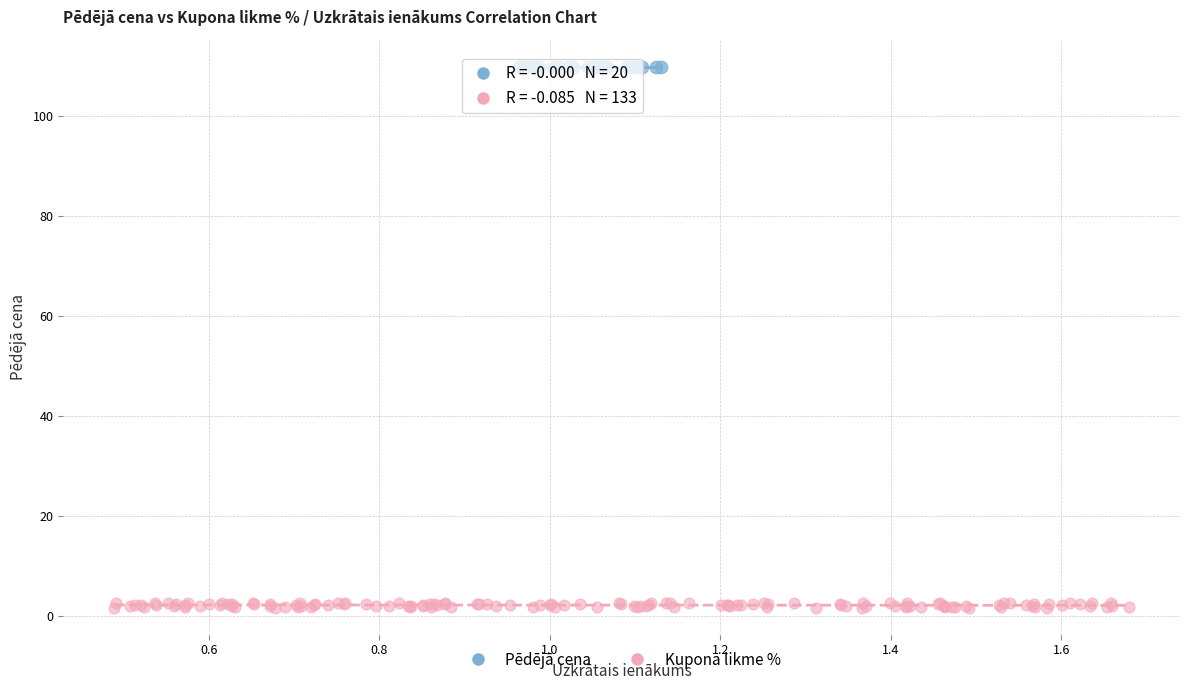

Which series reaches the maximum Y coordinate?

Pēdējā cena